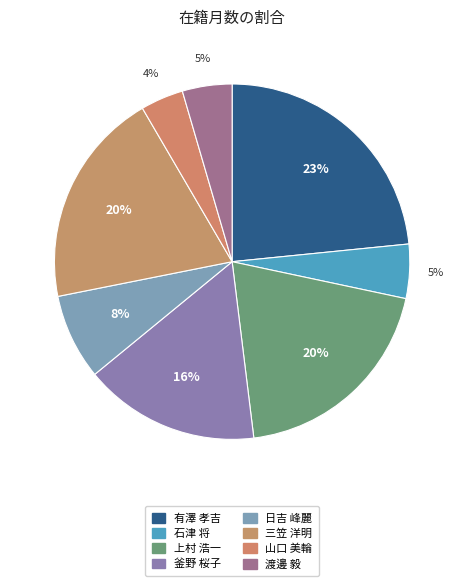

What percentage is the 三笠 洋明 slice, to the nearest percent?

20%